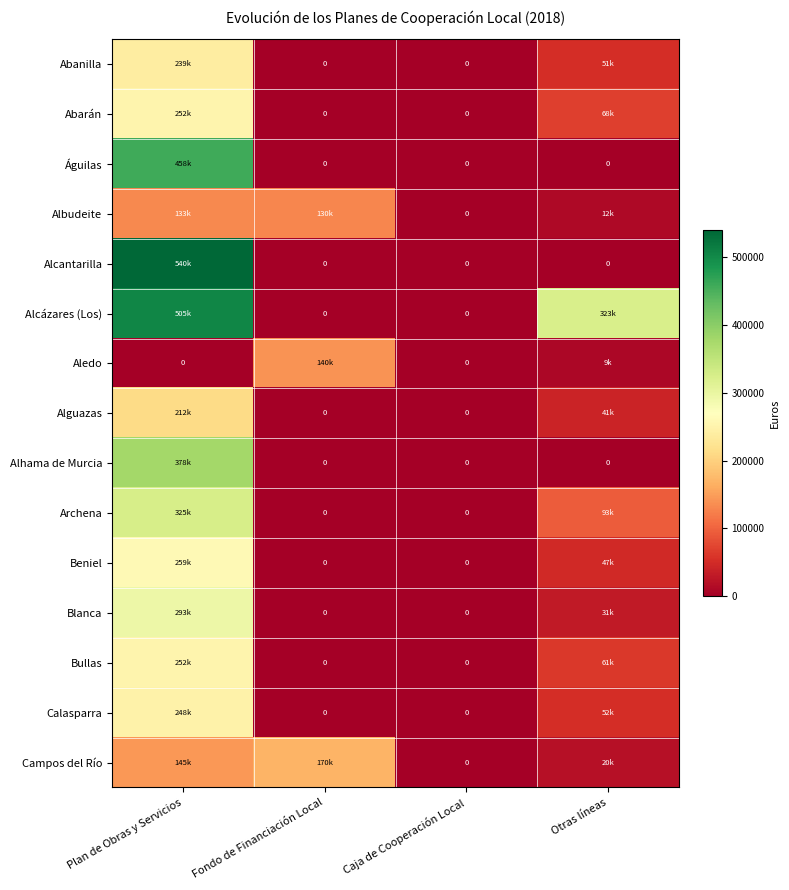

Where is Blanca nearest to the value 146629?

Otras líneas